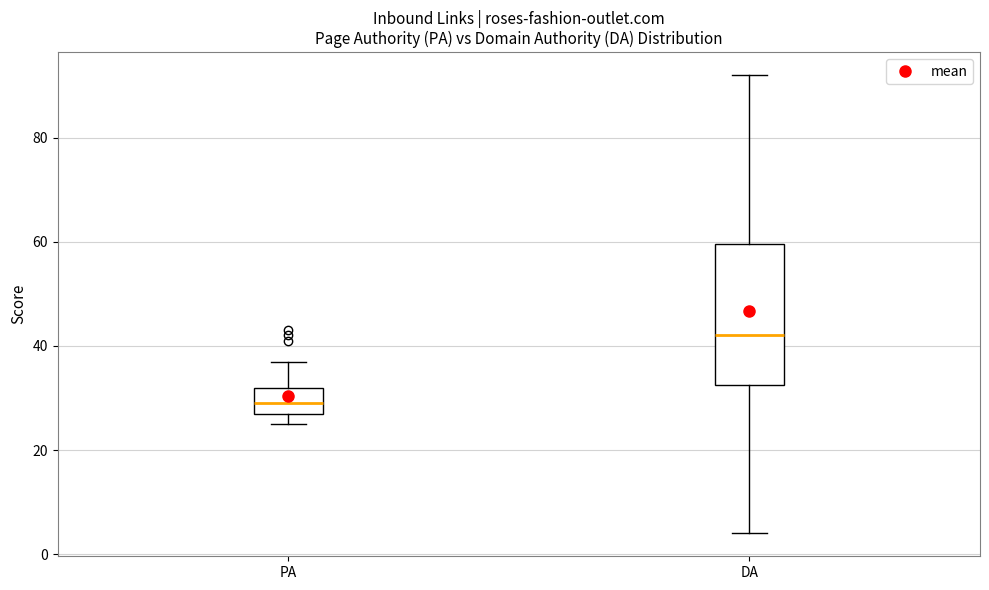

Reading left to right, transcribe this box plot: for each box, give where its median line is, the range the box spans, and where its two whiskers end, as read against the y-axis. The values are not printed on the chart, so give them approximately, as read against the axis.

PA: median 30, box 28 to 32, whiskers 26 to 38
DA: median 42, box 32 to 60, whiskers 4 to 92